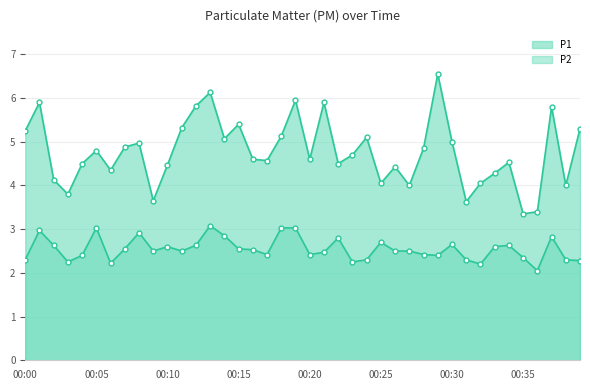

What is the sum of all P1 values?

190.7